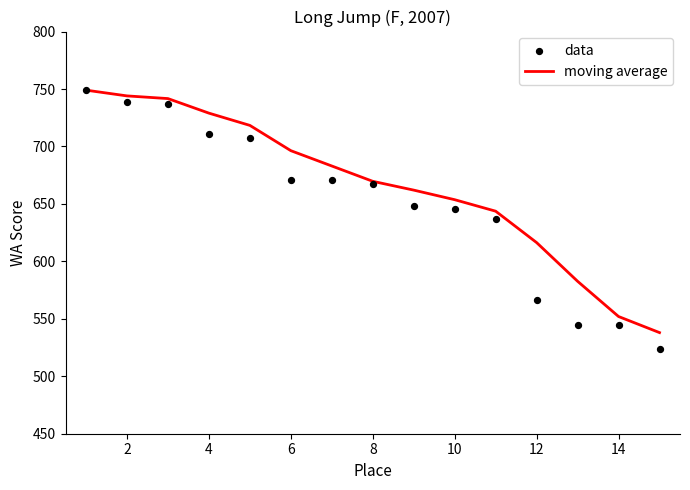

Which series reaches the minimum Y coordinate?

data